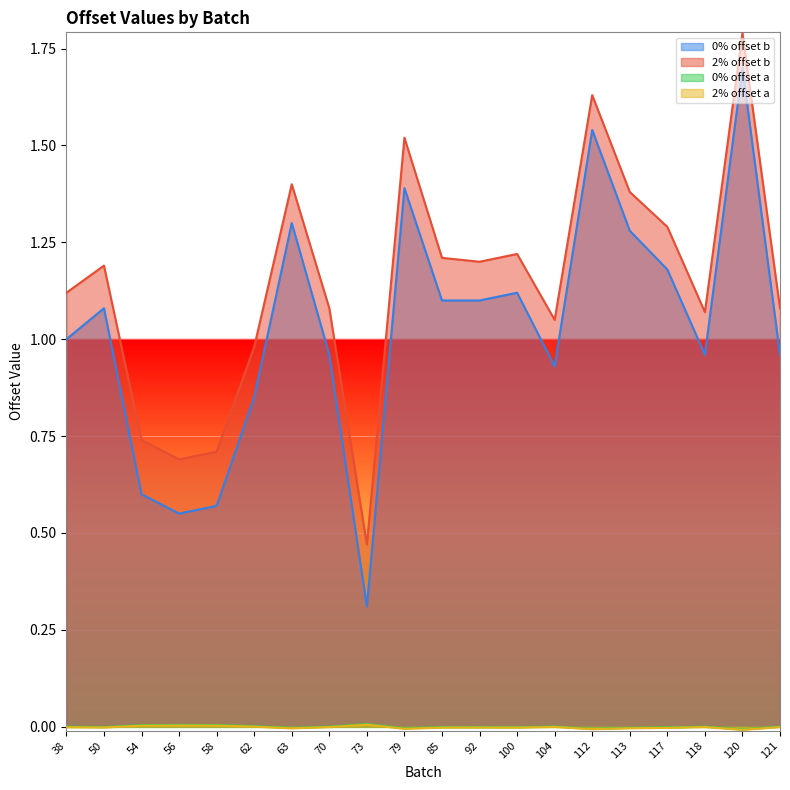

How many series are shown in this chart?

4